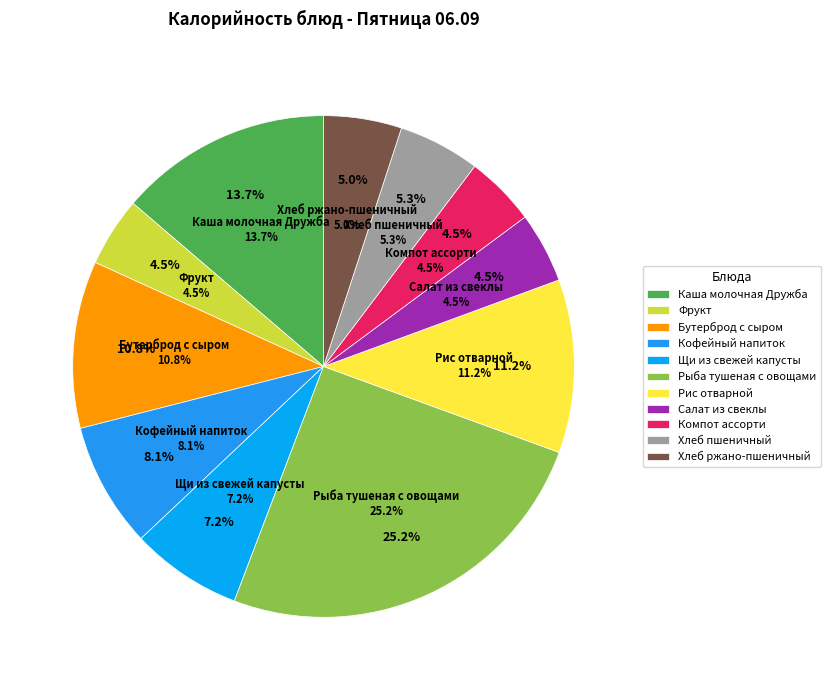

To the nearest percent, what is the difference between the Фрукт and Рис отварной slice percentages?

7%